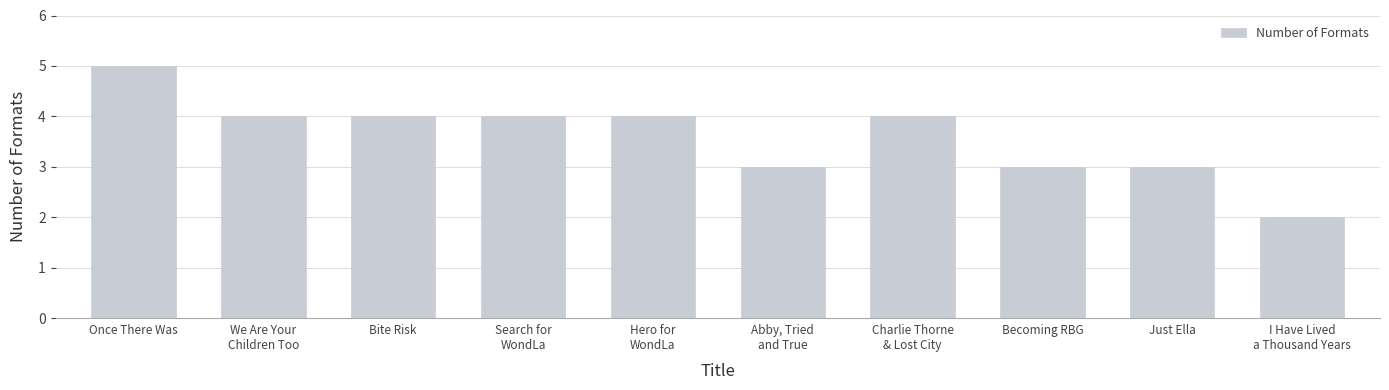

Are the bars horizontal?

No